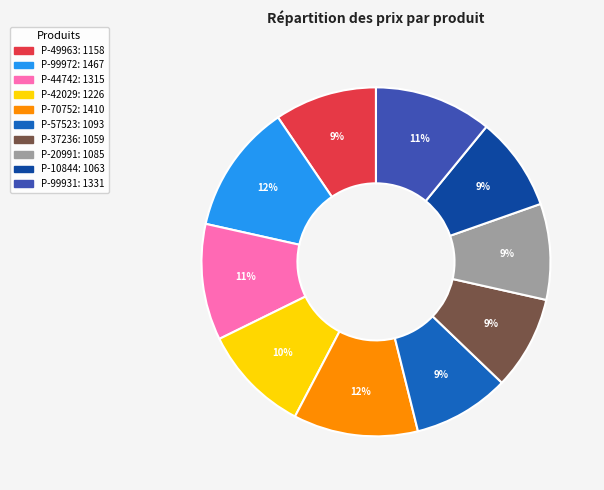

Is it true that P-99931 is 11% of the pie?

True